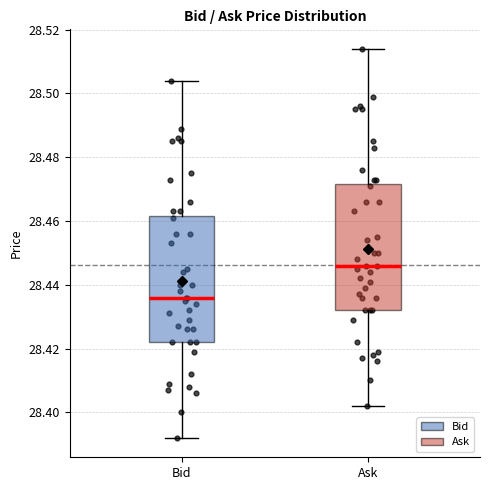

Where is the upper edge of the box for Bid on the y-axis? The values are not printed on the chart, so give them approximately, as read against the axis.

28.462